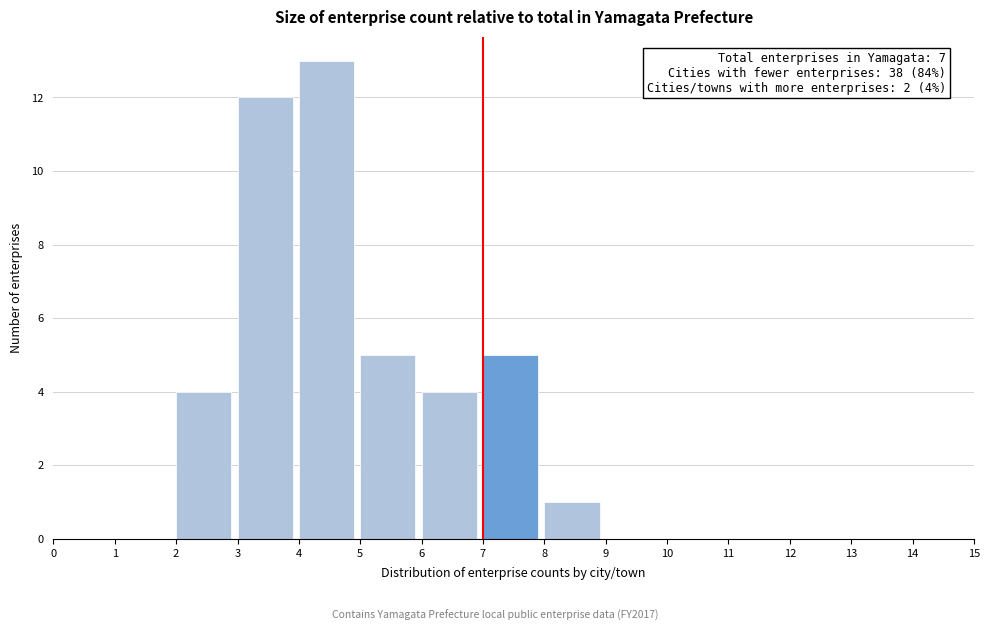

Which range on the x-axis has the tallest bar?

4 to 5